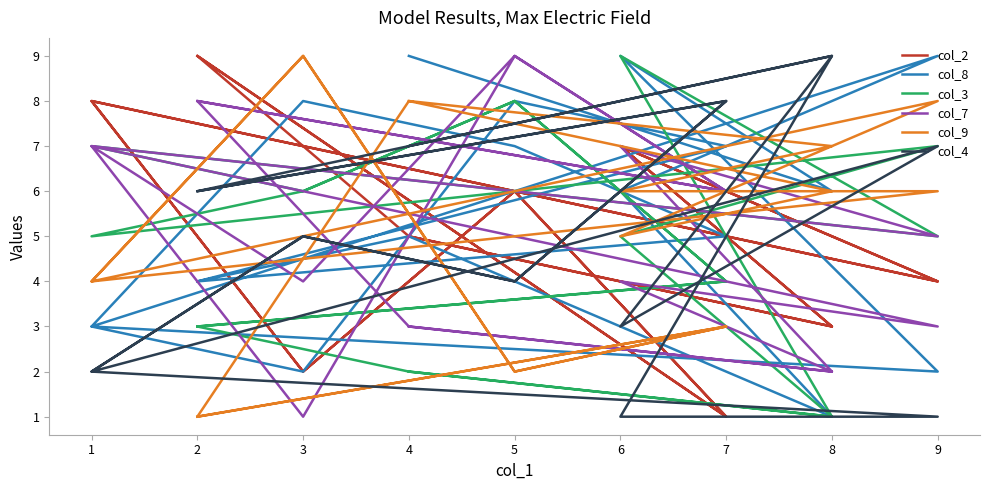

Which label corresponds to the smallest value in the chart?

7